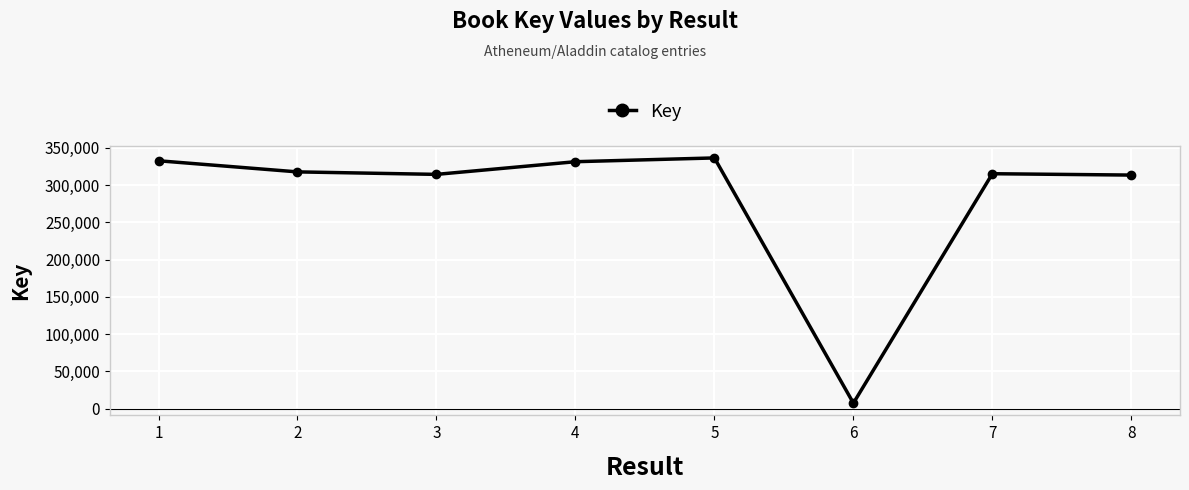

What is the average value?

283575